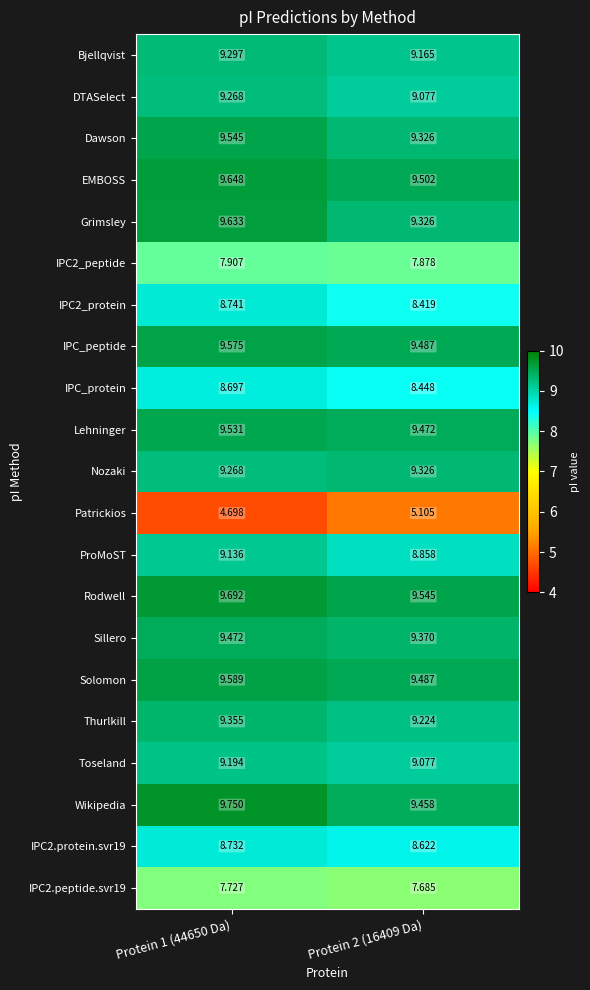

Which series has the largest total across all categories?

Rodwell